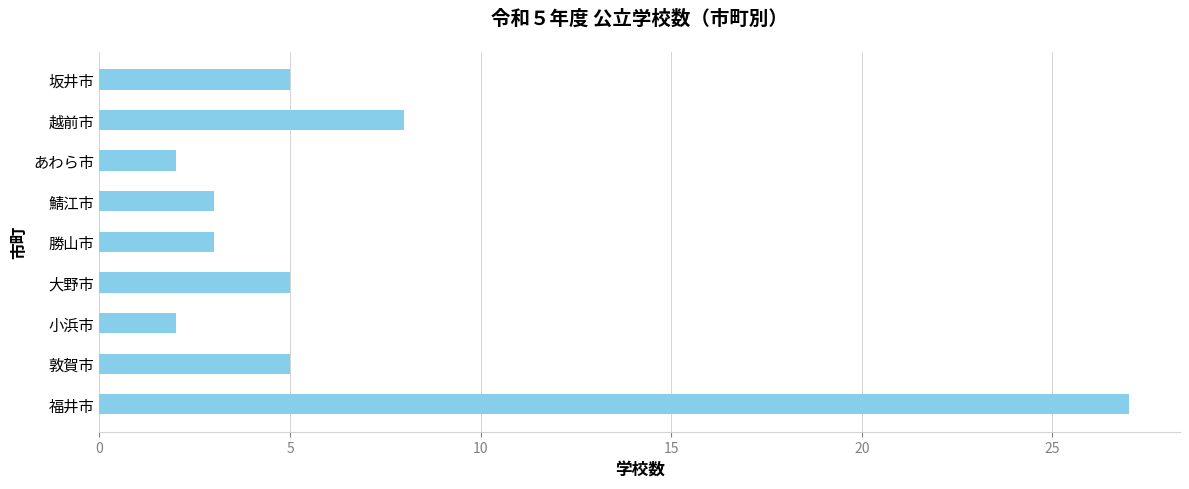

Where is the data nearest to the value 14?

越前市